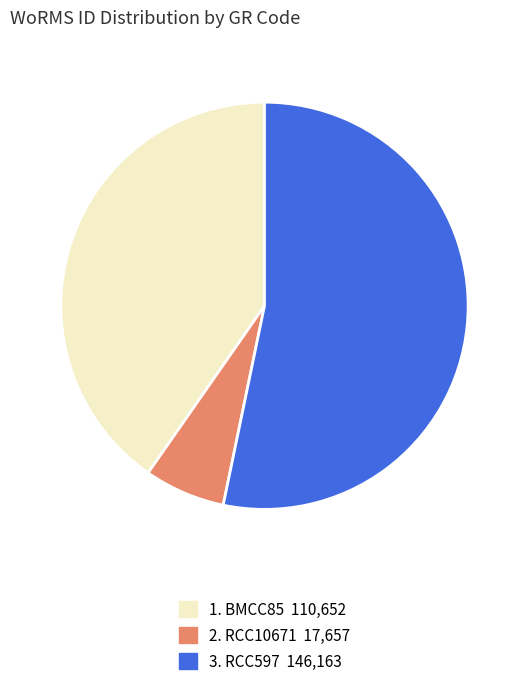

Is there a majority slice in this chart?

Yes